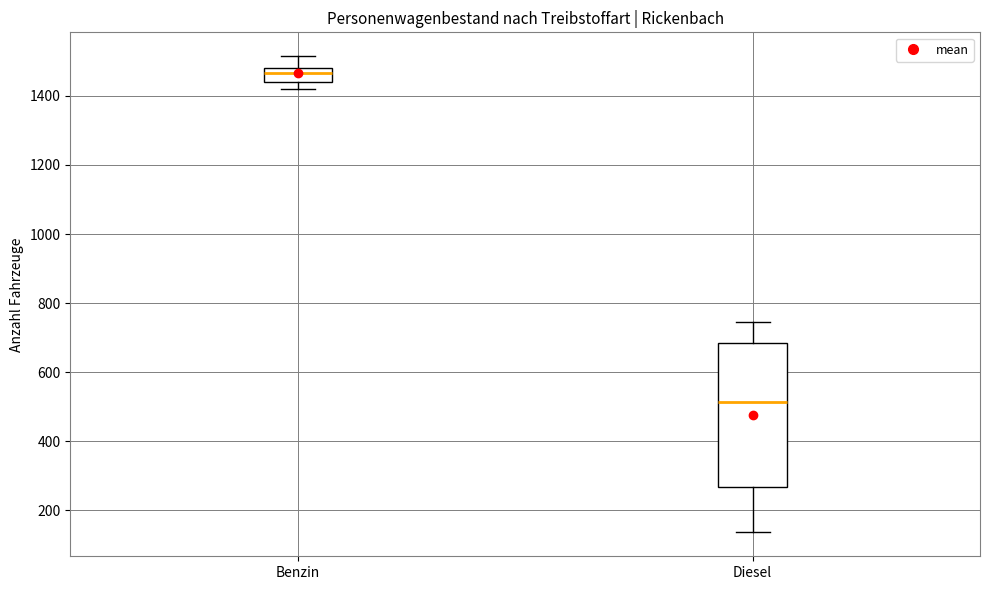

Reading left to right, read every box against the y-axis: the position of its median line, the range the box covers, and the ends of its whiskers. The values are not printed on the chart, so give them approximately, as read against the axis.

Benzin: median 1460, box 1440 to 1480, whiskers 1420 to 1520
Diesel: median 520, box 260 to 680, whiskers 140 to 740